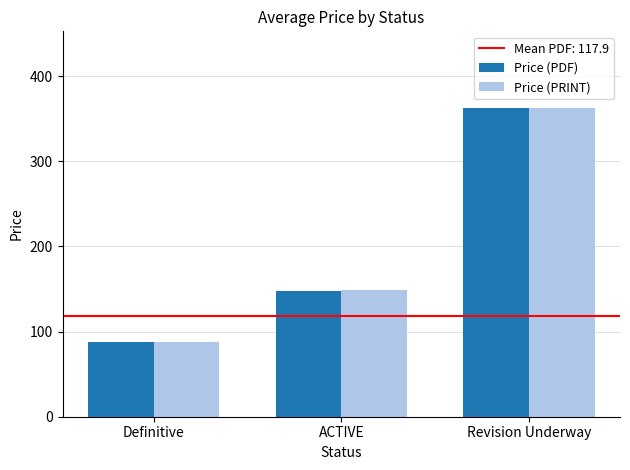

The value of Price (PRINT) at ACTIVE is 148.8. True or false?

True